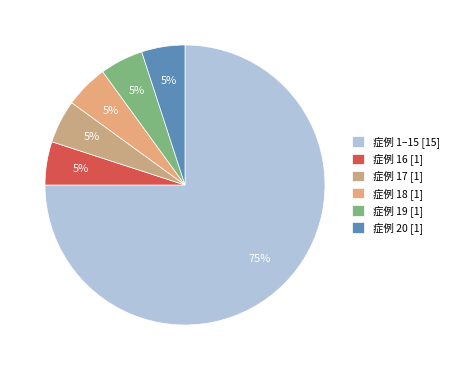

How many slices are in this pie chart?

6